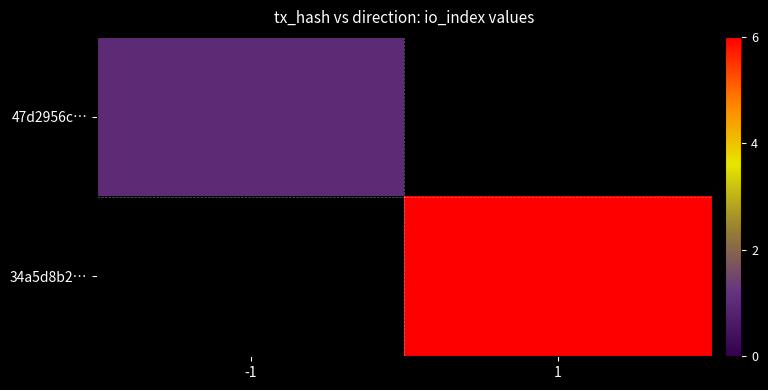

Which label corresponds to the smallest value in the chart?

-1